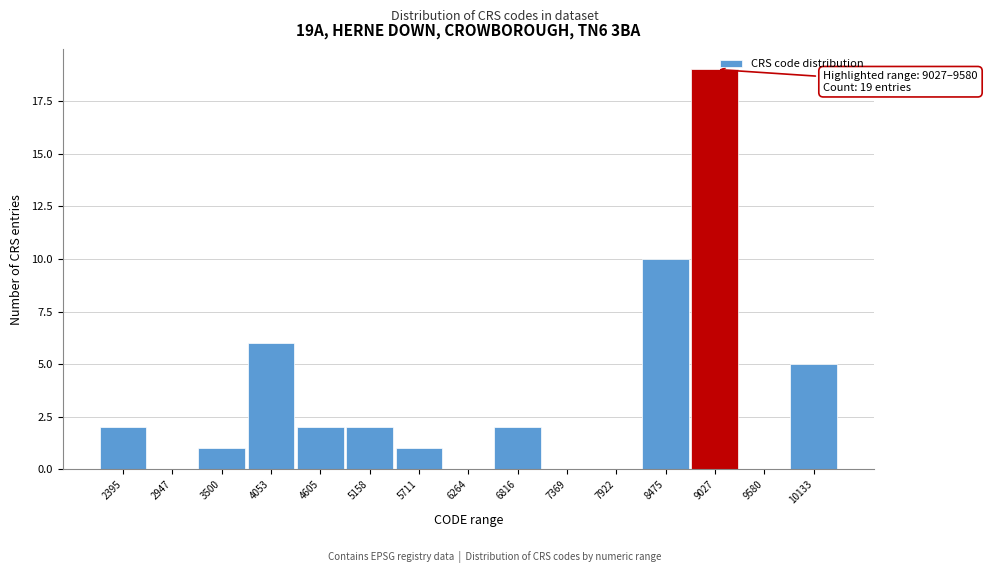

Reading left to right, extract all data points from this chart.

2395=2	2947=0	3500=1	4053=6	4605=2	5158=2	5711=1	6264=0	6816=2	7369=0	7922=0	8475=10	9027=19	9580=0	10133=5